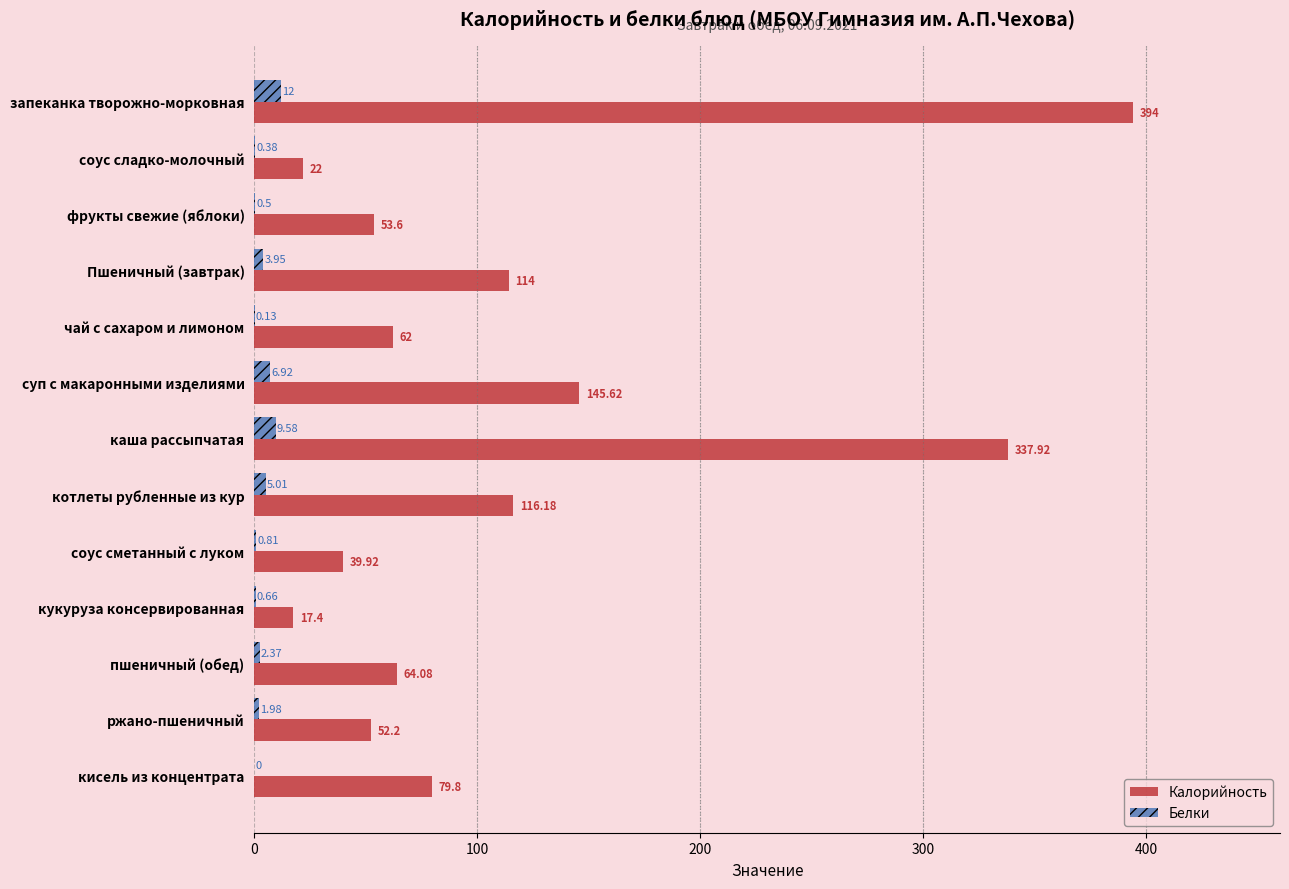

Between фрукты свежие (яблоки) and котлеты рубленные из кур, which series saw the biggest shift?

Калорийность